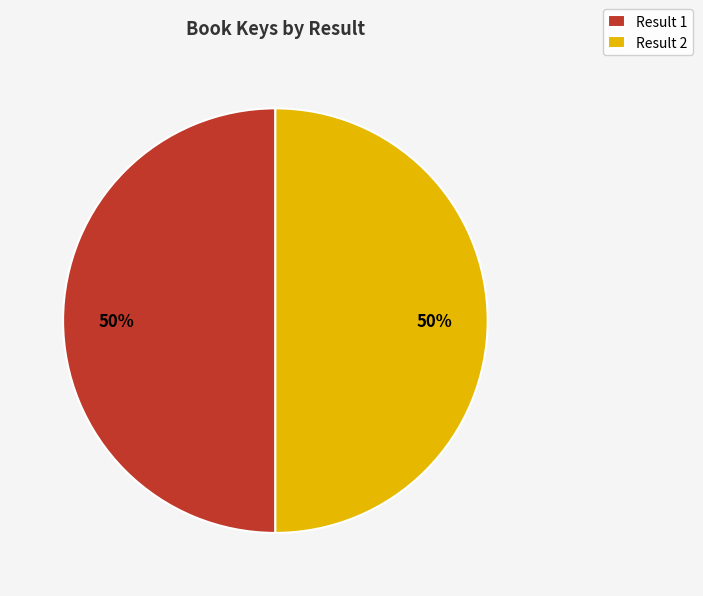

To the nearest percent, what is the combined percentage of Result 2 and Result 1?

100%